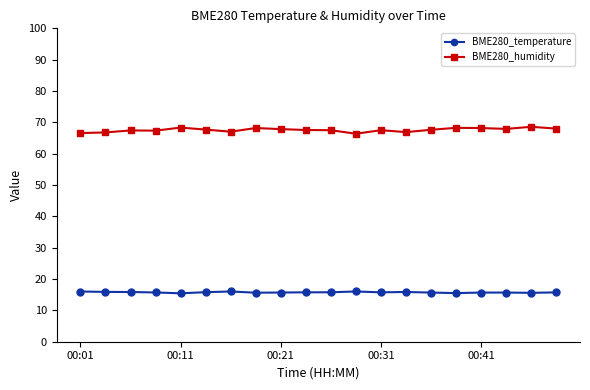

What is the difference between the maximum and minimum values in the BME280_humidity series?

2.2